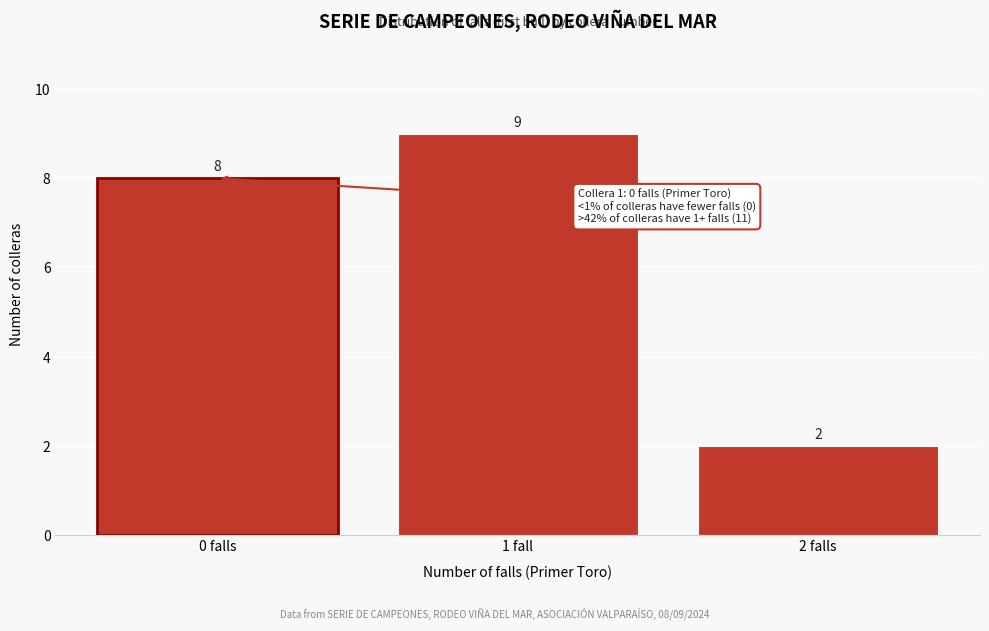

Reading left to right, transcribe all the data shown in this chart.

8	9	2